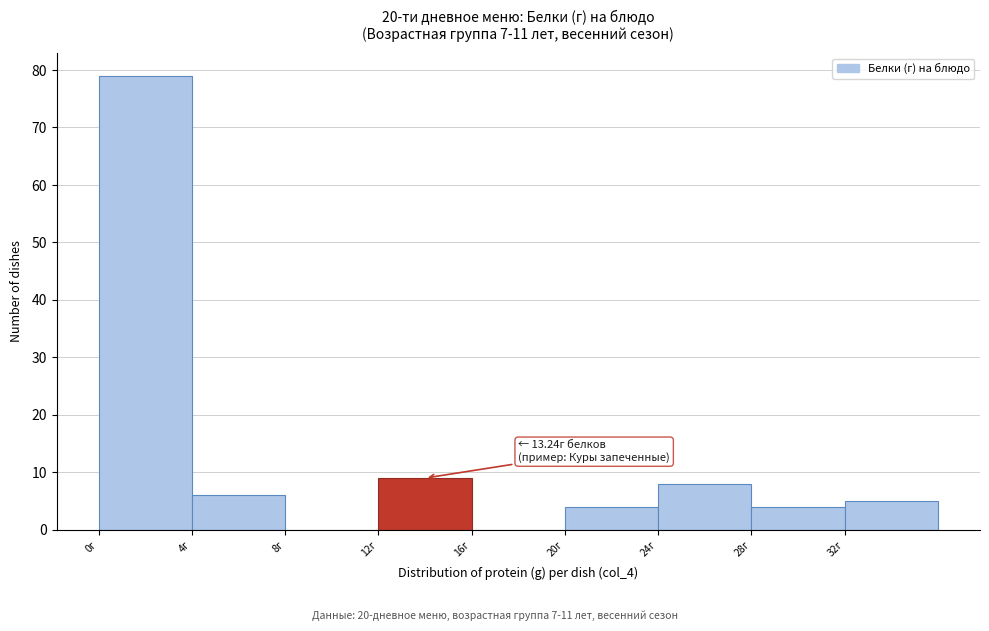

Over which range of the x-axis is the bar tallest?

0 to 4